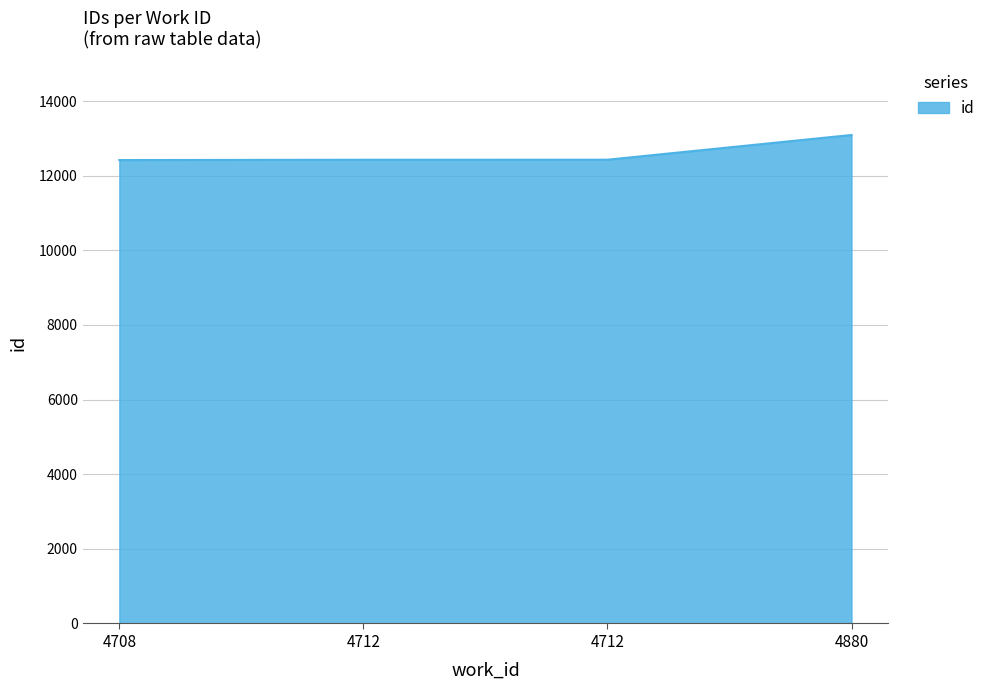

Is this an area chart (filled region under the line)?

Yes